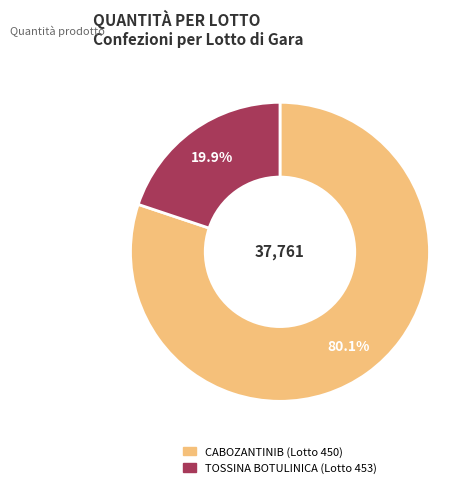

The CABOZANTINIB (Lotto 450) slice represents 92% of the pie. True or false?

False